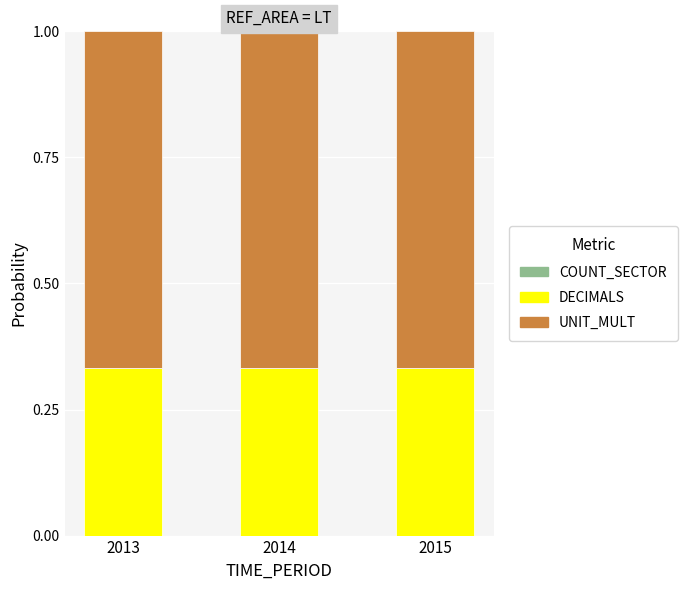

The DECIMALS series shows 0.1 at 2014. True or false?

False